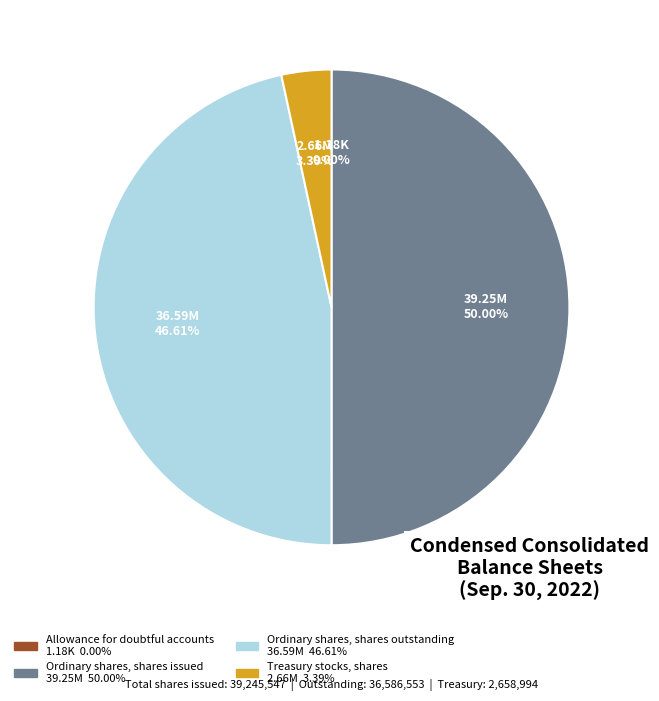

Between Treasury stocks, shares and Ordinary shares, shares issued, which is larger?

Ordinary shares, shares issued